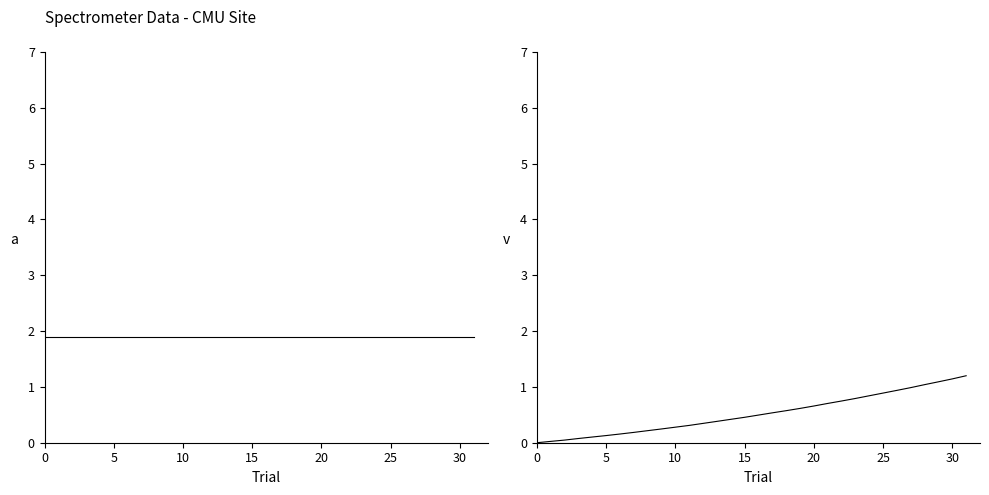

What is the label of the 21st point from the left?

20